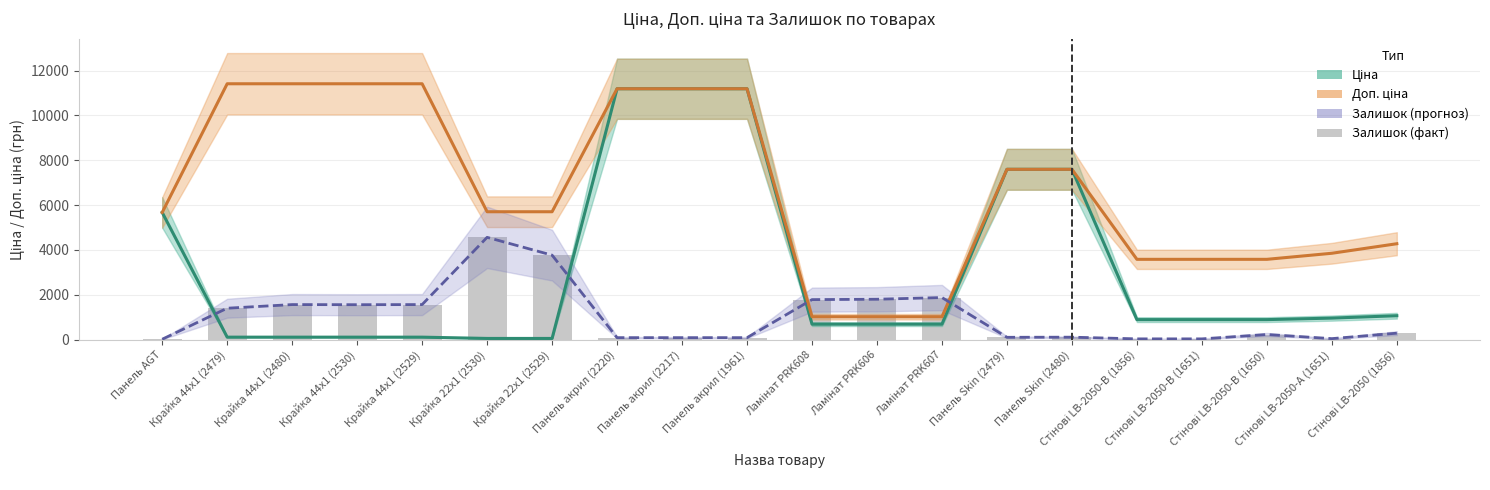

What is the difference between the Залишок (scaled) values at Стінові LB-2050-А (1651) and Крайка 22x1 (2530)?

4515.4